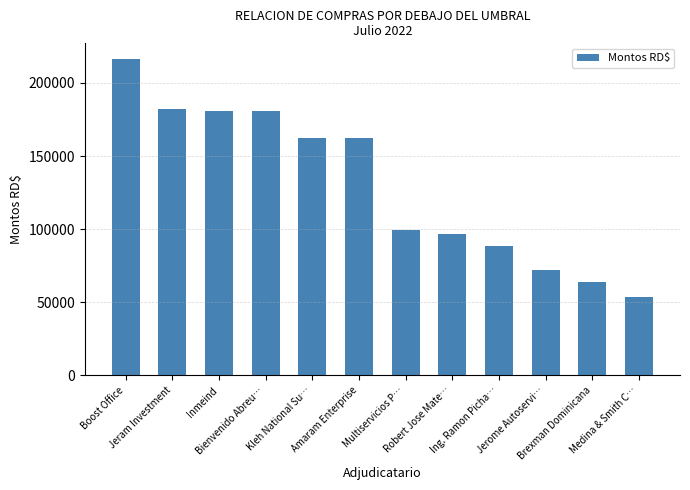

What is the label of the 1st bar from the left?

Boost Office